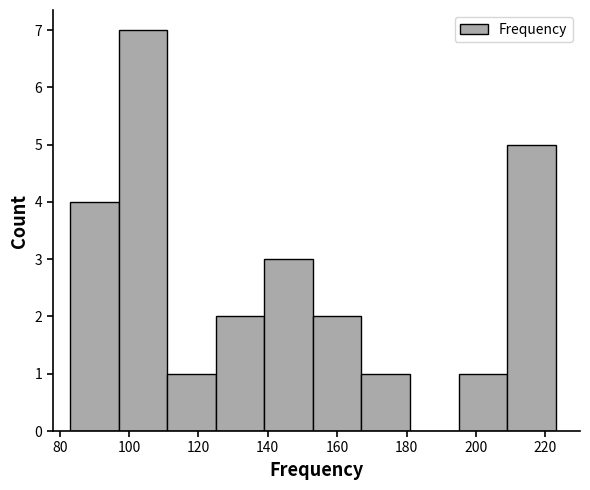

Over which range of the x-axis is the bar tallest?

97 to 111